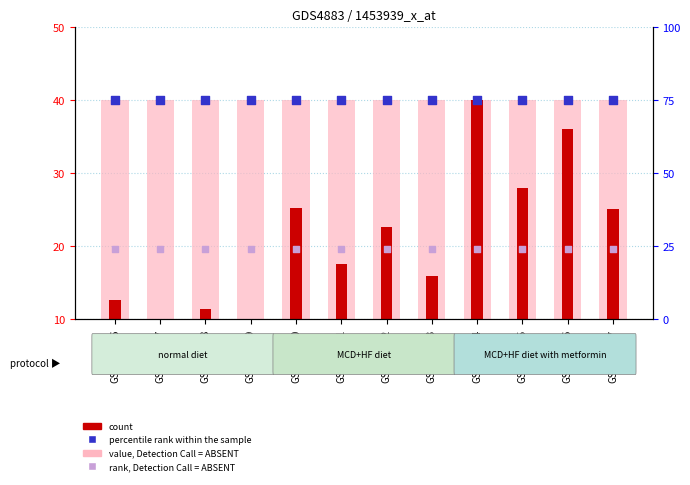

Is the value of rank, Detection Call = ABSENT at GSM878123 greater than the value of value, Detection Call = ABSENT at GSM878123?

No